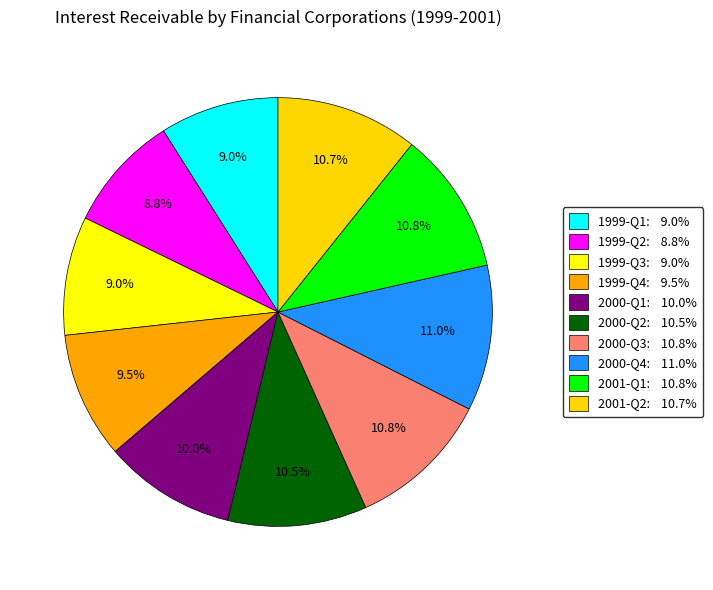

Does 2000-Q1 account for over 50% of the chart?

No